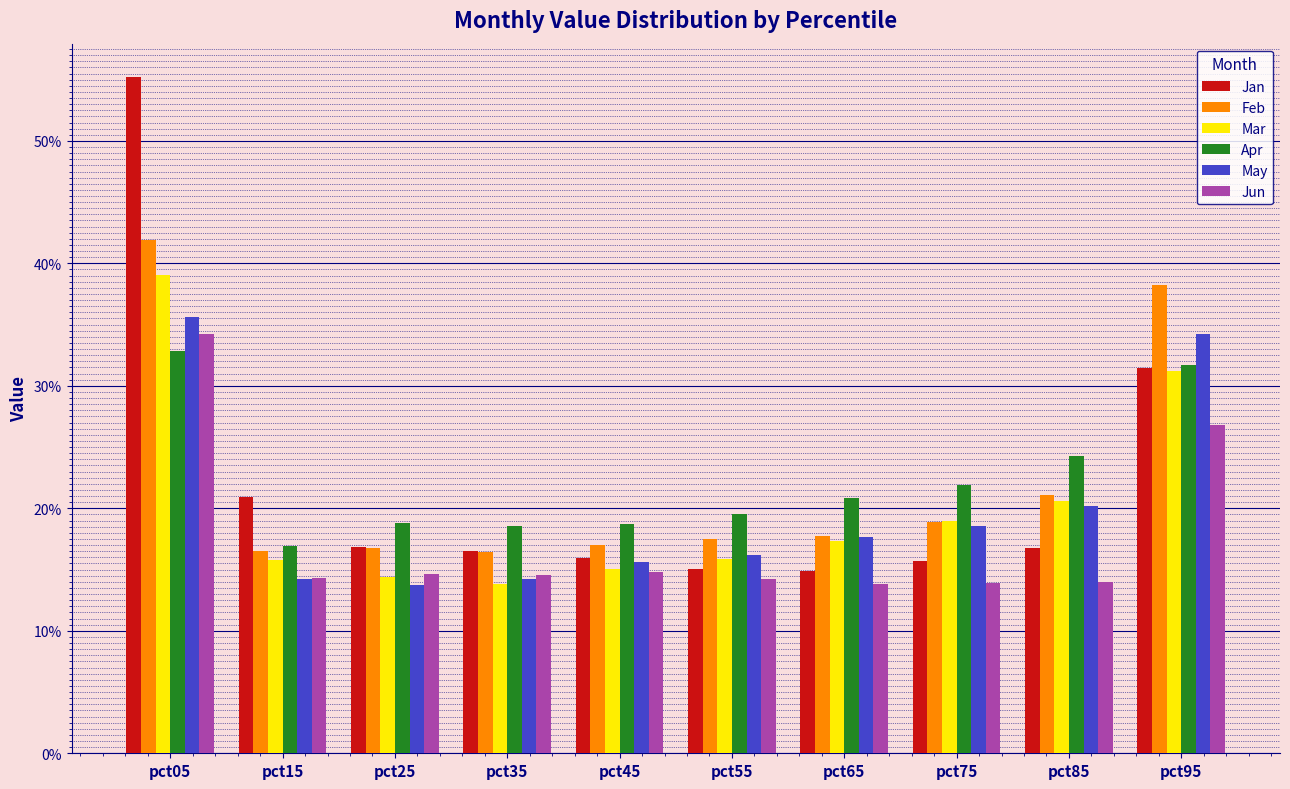

At how many categories does at least one series exceed 0?

10